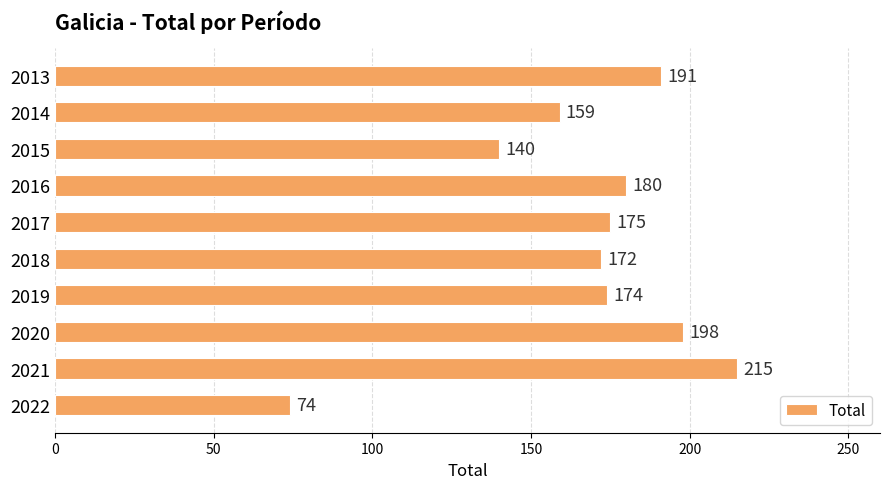

At which label is the value closest to 144?

2015